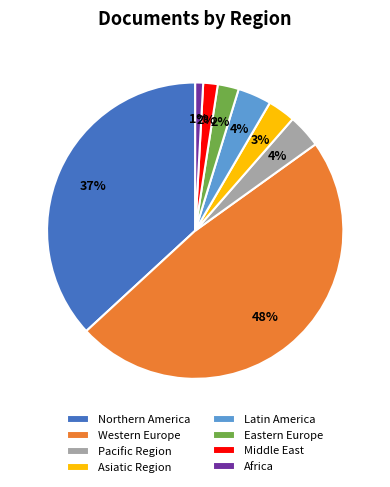

Which category has the smallest portion of the pie?

Africa